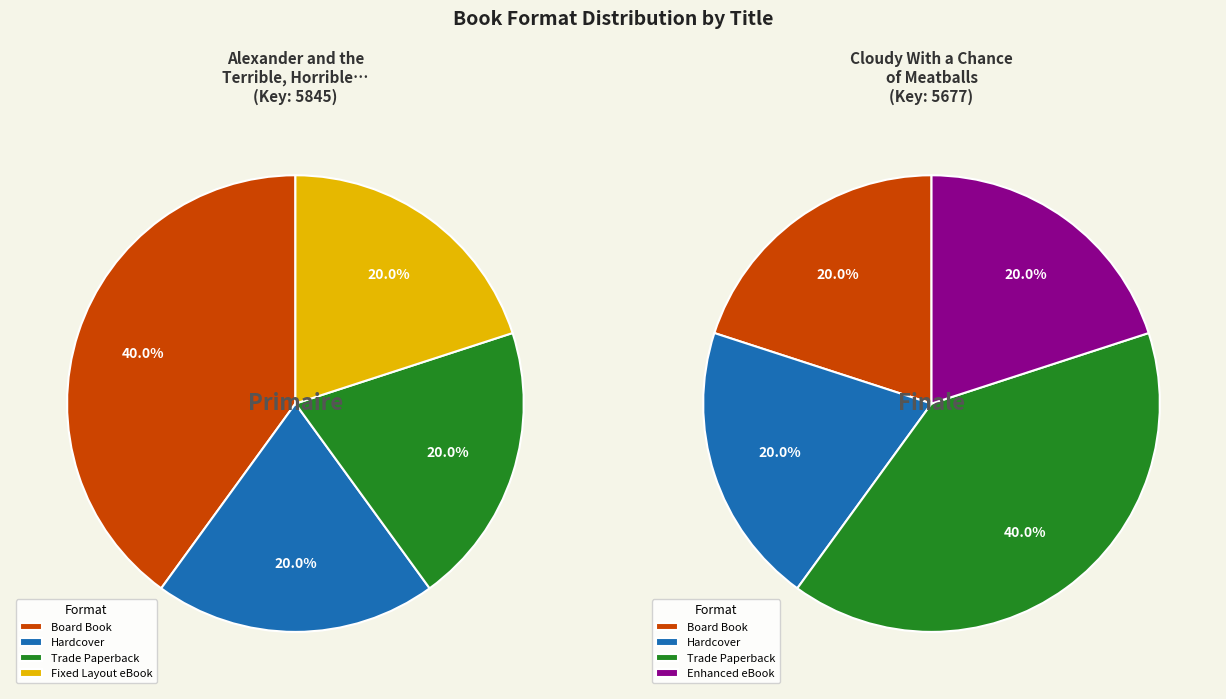

How many slices are in this pie chart?

4